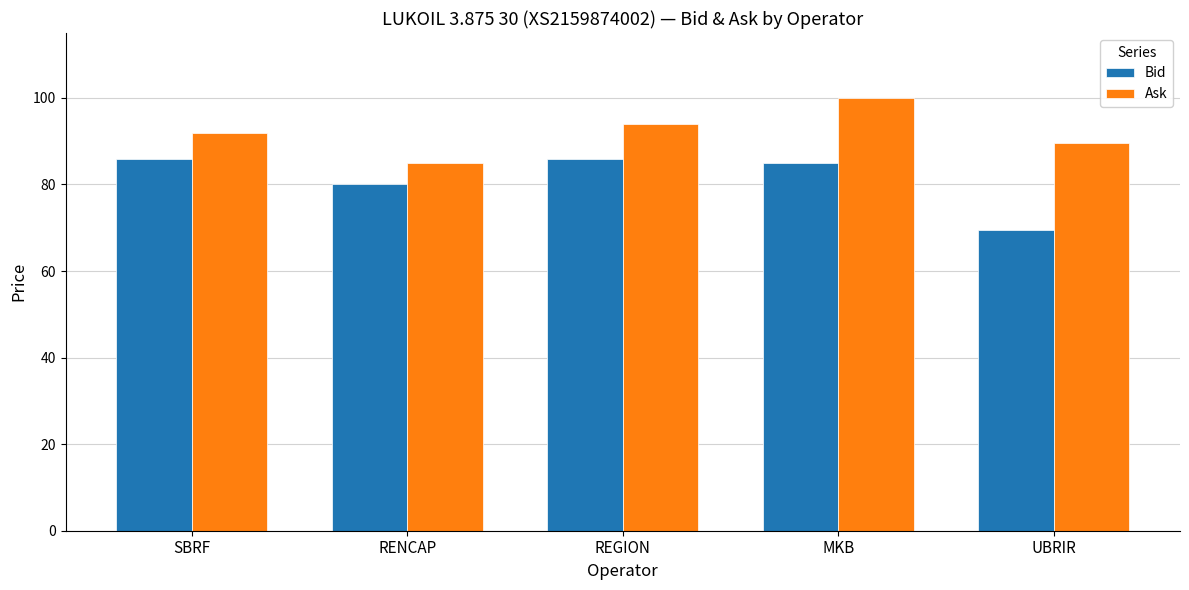

Are the bars horizontal?

No